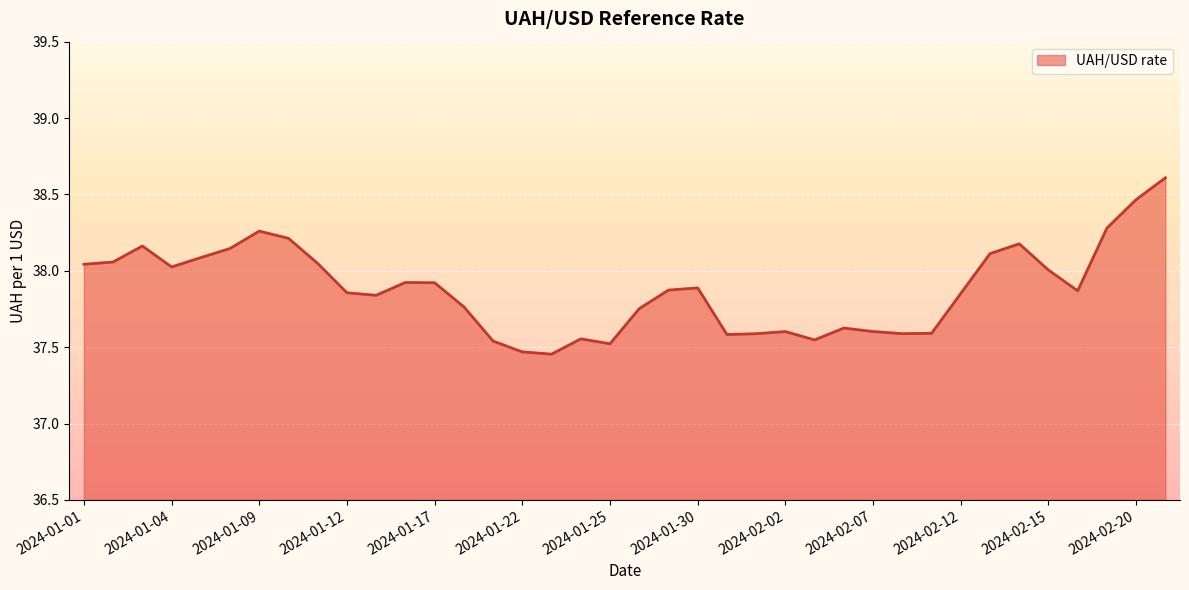

True or false: the data has more than 2 interior local peaks.

True